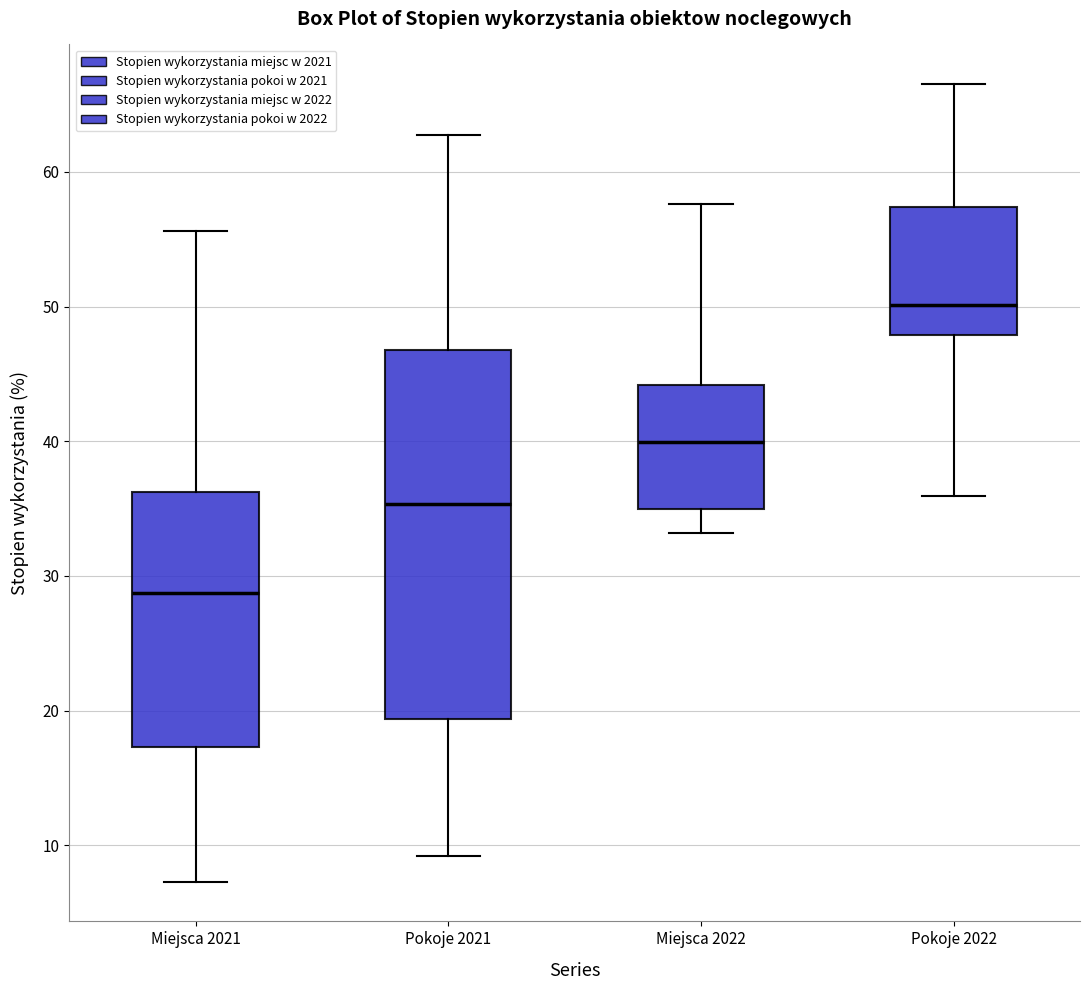

Which box has the lowest median line?

Miejsca 2021